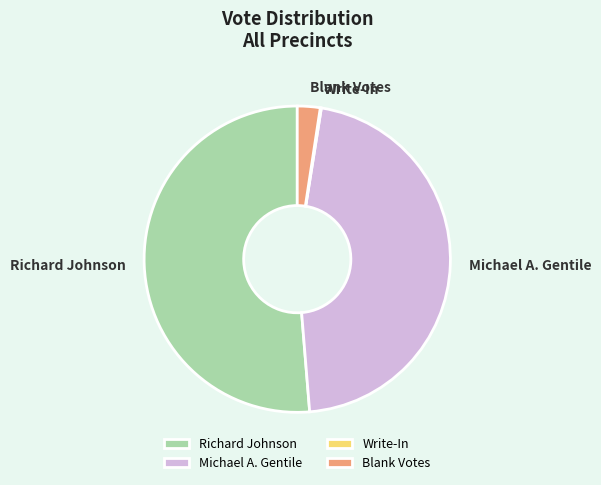

Which slice is the largest?

Richard Johnson